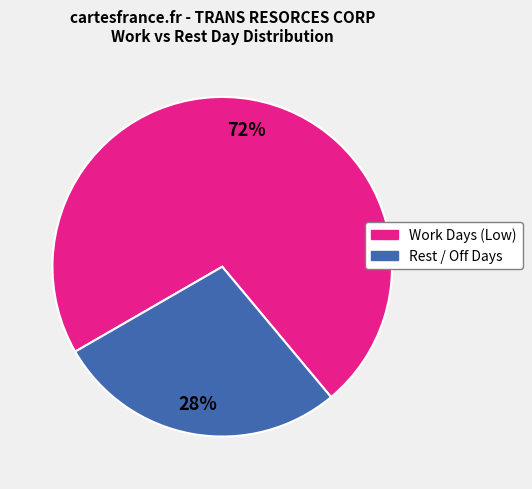

To the nearest percent, what is the average slice percentage?

50%